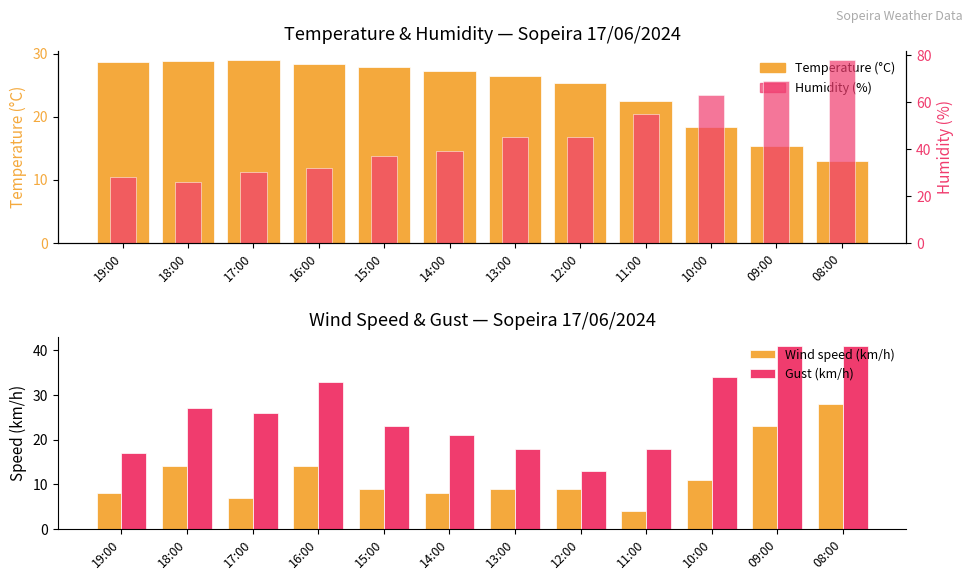

Which category has the lowest value in the Wind speed (km/h) series?

11:00